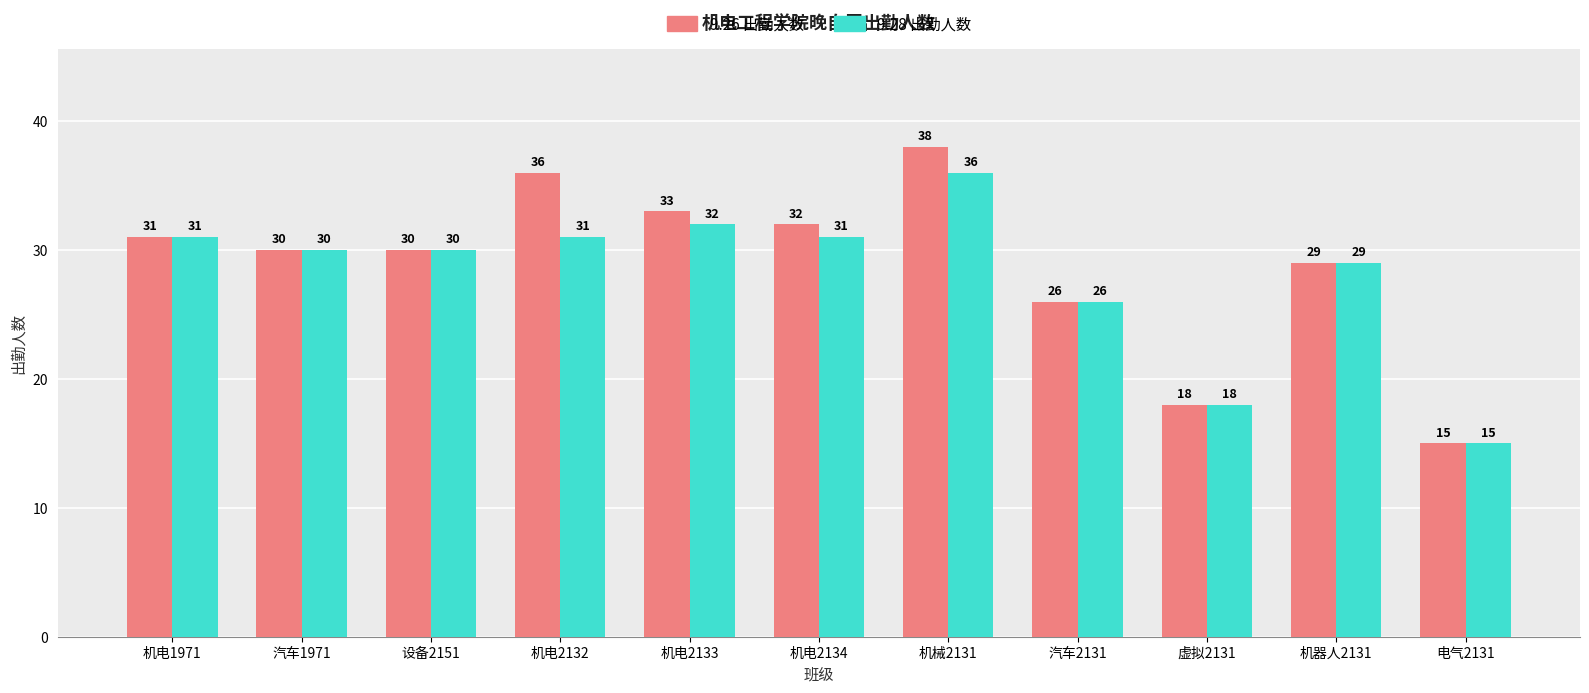

How many bars are there in total?

22